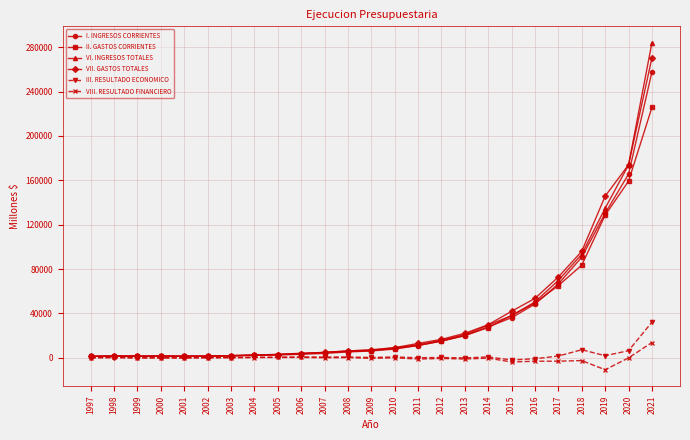

True or false: I. INGRESOS CORRIENTES has a value of 2862.6 at 2005.

True